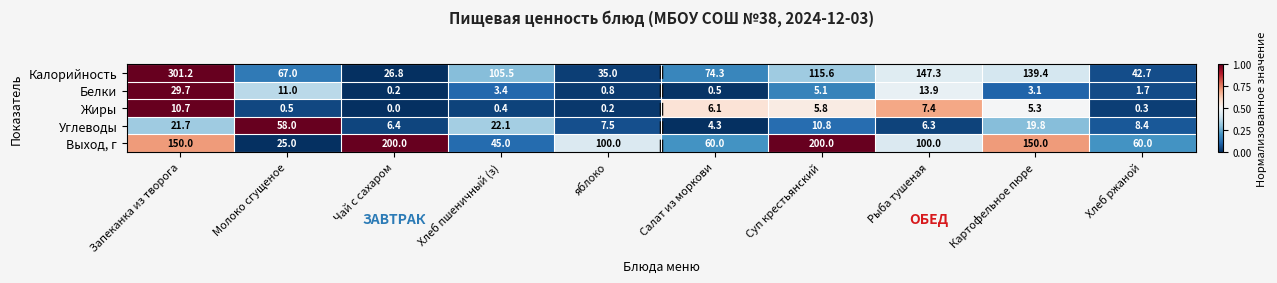

Rank the series at Рыба тушеная from lowest to highest value.

Углеводы, Жиры, Белки, Выход, г, Калорийность